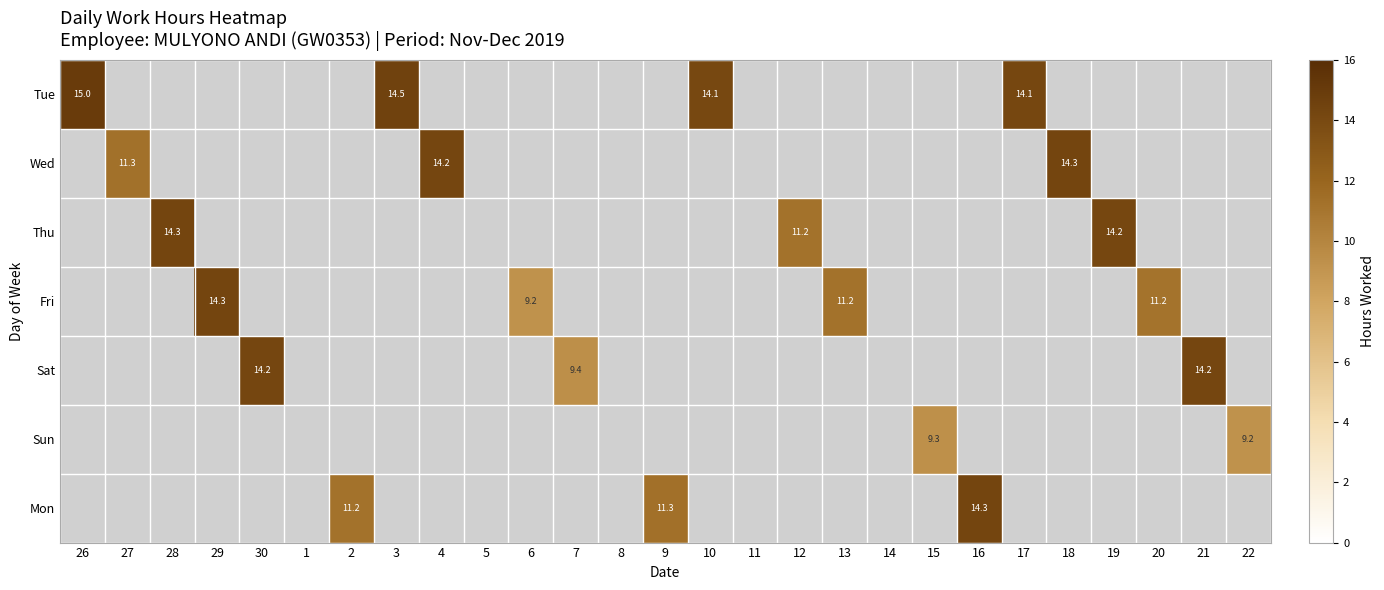

The Sat series shows 22.6 at 21. True or false?

False